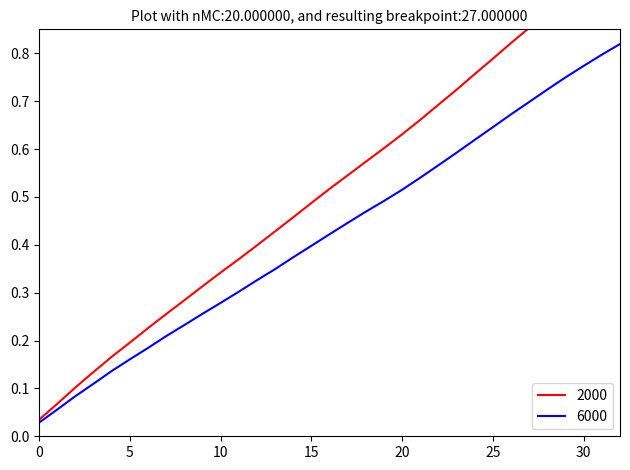

At which category is the sum across all series the highest?

32